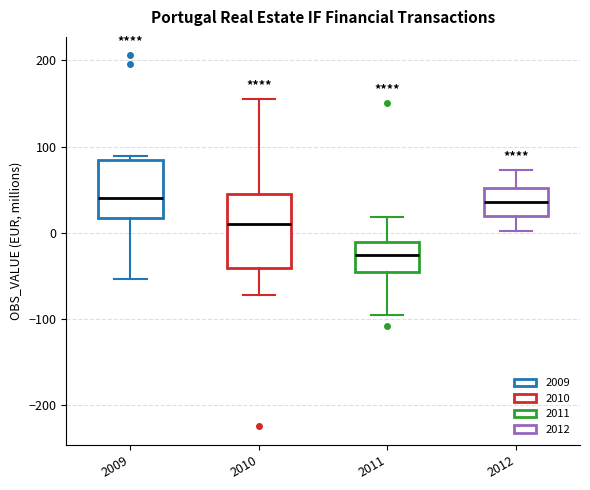

Which box has the lowest median line?

2011